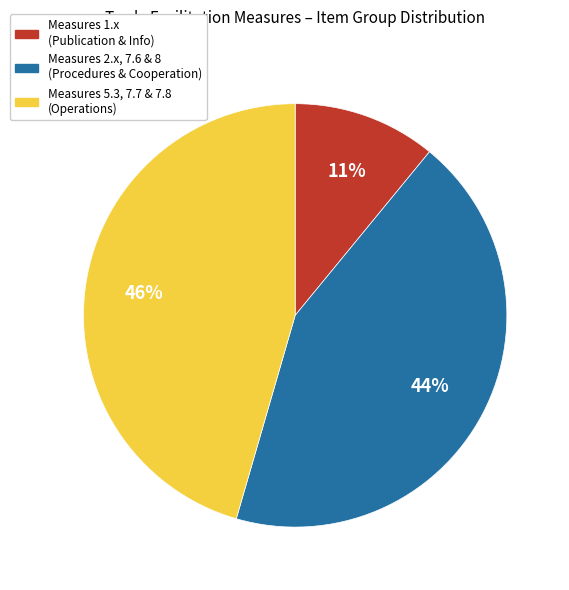

Combined, do Measures 2.x, 7.6 & 8 (Procedures & Cooperation) and Measures 1.x (Publication & Info) account for over 50%?

Yes